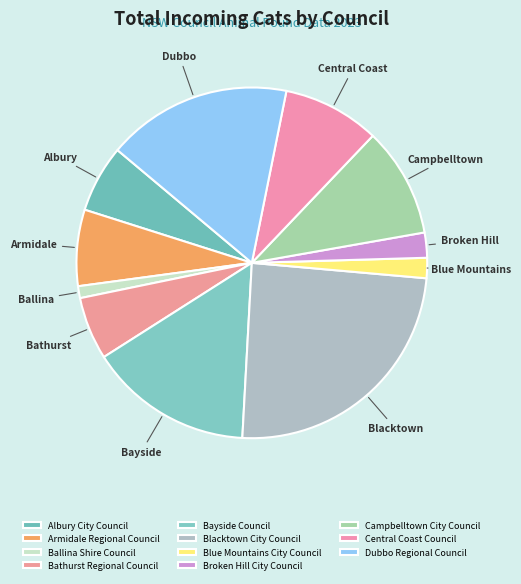

What is the change in value from Bayside Council to Blue Mountains City Council?

-567